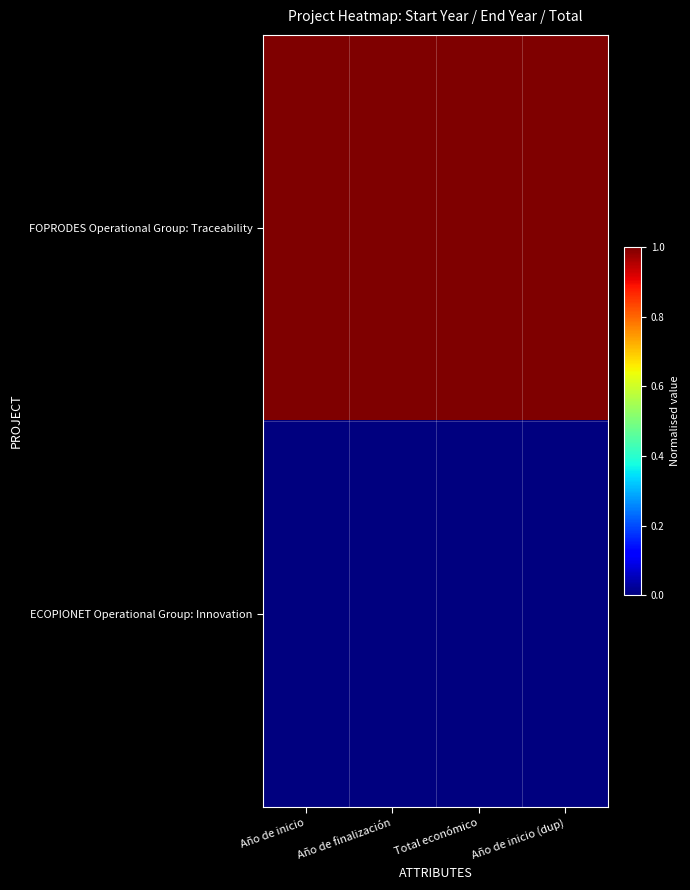

Reading right to left, extract all data points from this chart.

FOPRODES Operational Group: Traceability: Año de inicio (dup)=1	Total económico=1	Año de finalización=1	Año de inicio=1
ECOPIONET Operational Group: Innovation: Año de inicio (dup)=0	Total económico=0	Año de finalización=0	Año de inicio=0